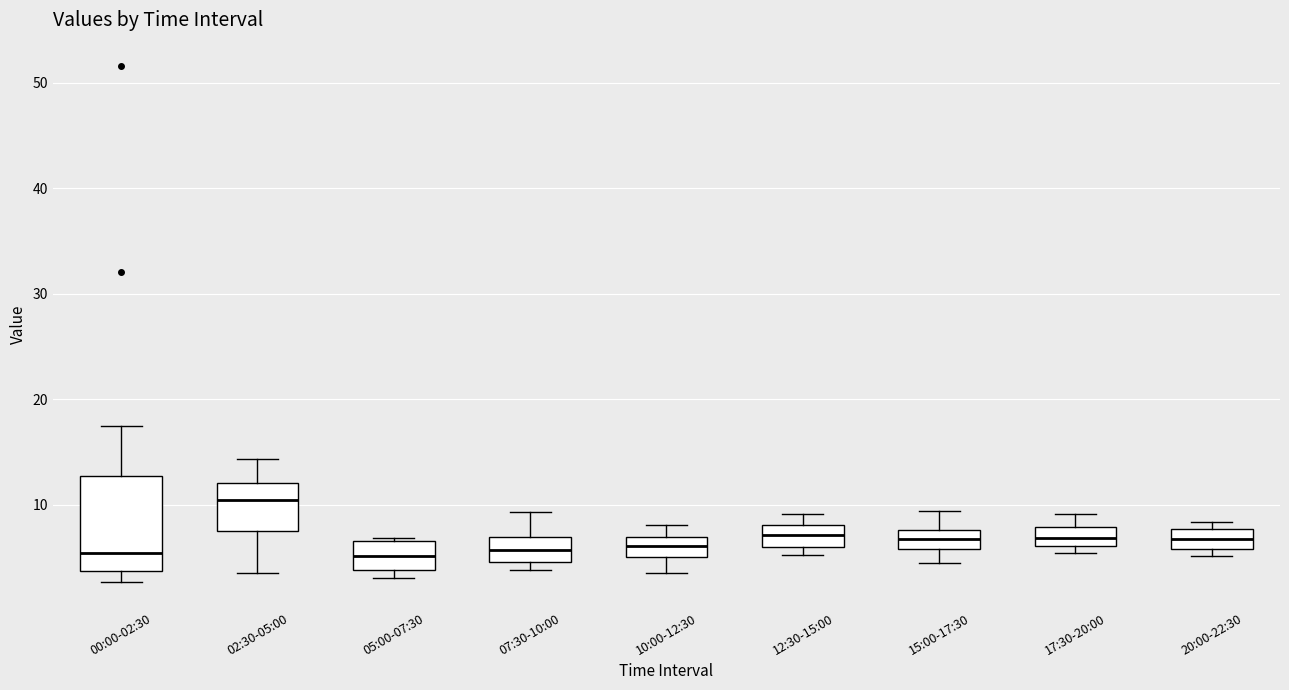

Reading left to right, read every box against the y-axis: the position of its median line, the range the box covers, and the ends of its whiskers. The values are not printed on the chart, so give them approximately, as read against the axis.

00:00-02:30: median 5, box 4 to 13, whiskers 3 to 18
02:30-05:00: median 10, box 7 to 12, whiskers 4 to 14
05:00-07:30: median 5, box 4 to 7, whiskers 3 to 7 (just above the box's upper edge)
07:30-10:00: median 6, box 5 to 7, whiskers 4 to 9
10:00-12:30: median 6, box 5 to 7, whiskers 4 to 8
12:30-15:00: median 7, box 6 to 8, whiskers 5 to 9
15:00-17:30: median 7, box 6 to 8, whiskers 5 to 9
17:30-20:00: median 7, box 6 to 8, whiskers 5 to 9
20:00-22:30: median 7, box 6 to 8, whiskers 5 to 8 (just above the box's upper edge)